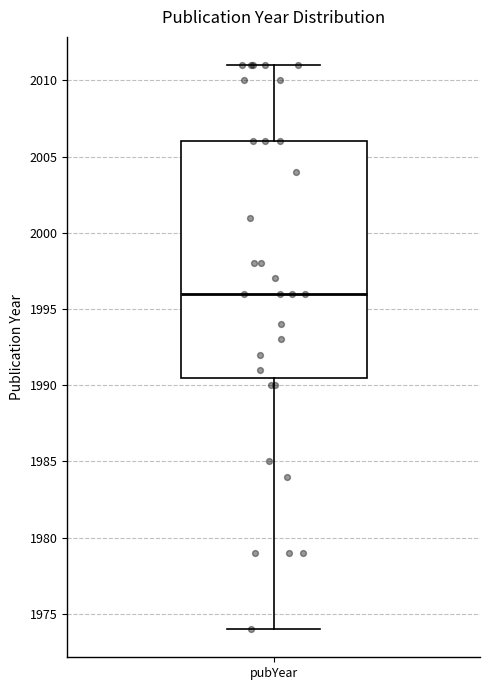

Where does the upper whisker of the box for pubYear end on the y-axis? The values are not printed on the chart, so give them approximately, as read against the axis.

2011.0